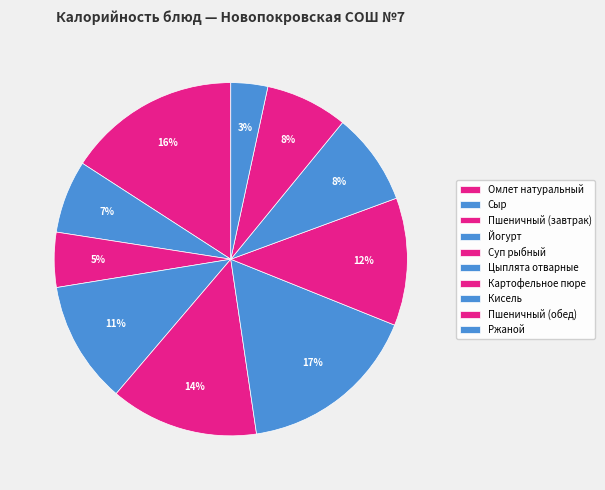

True or false: Пшеничный (обед) accounts for 8% of the total.

True